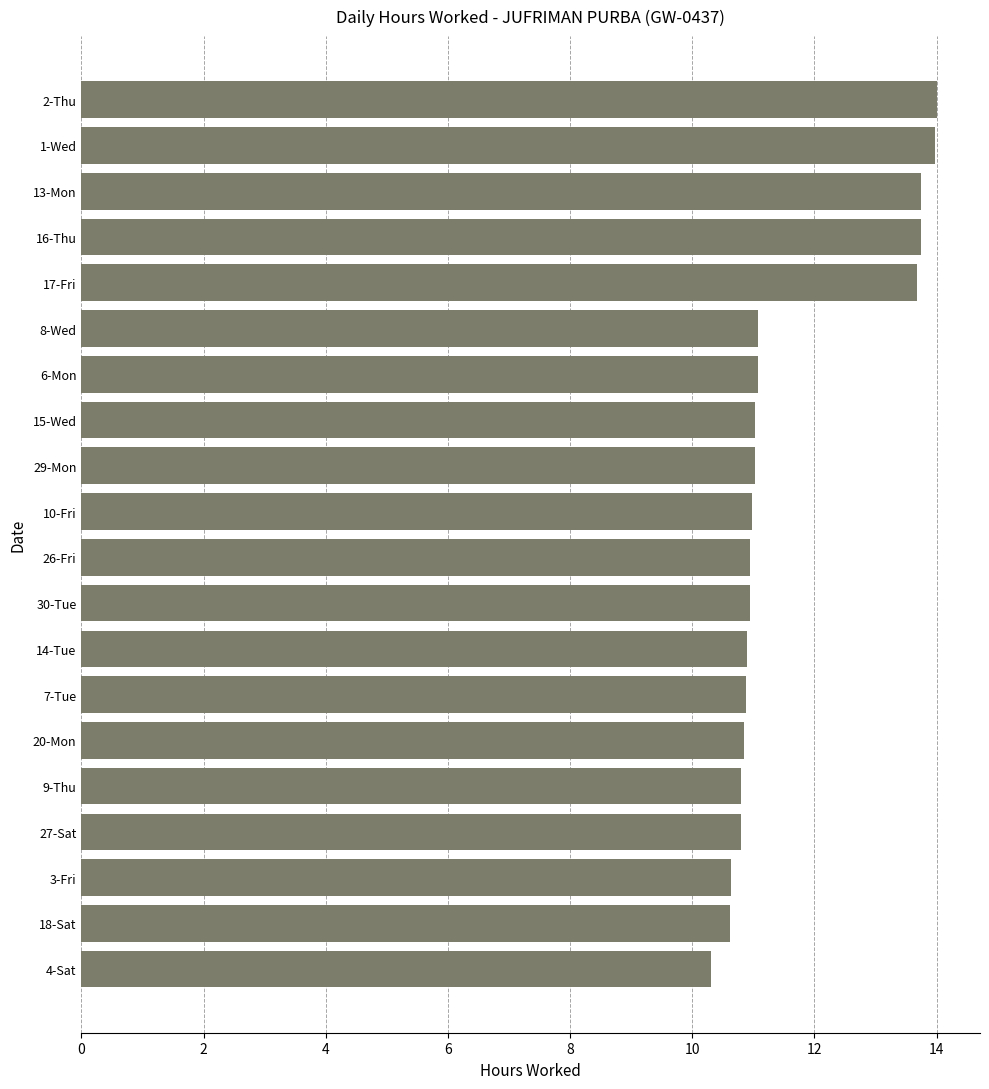

Approximately how many times larger is the value at 6-Mon compared to 26-Fri?

1.0